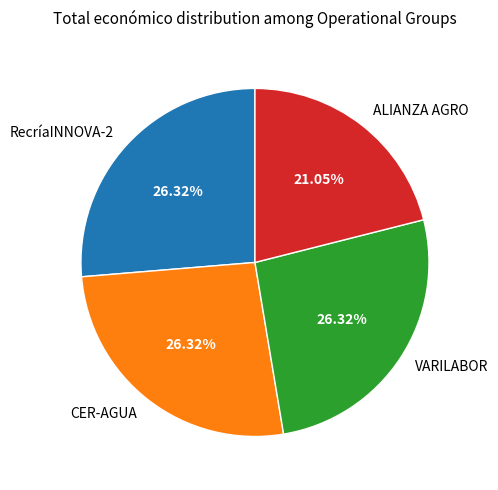

Which slice is the smallest?

ALIANZA AGRO